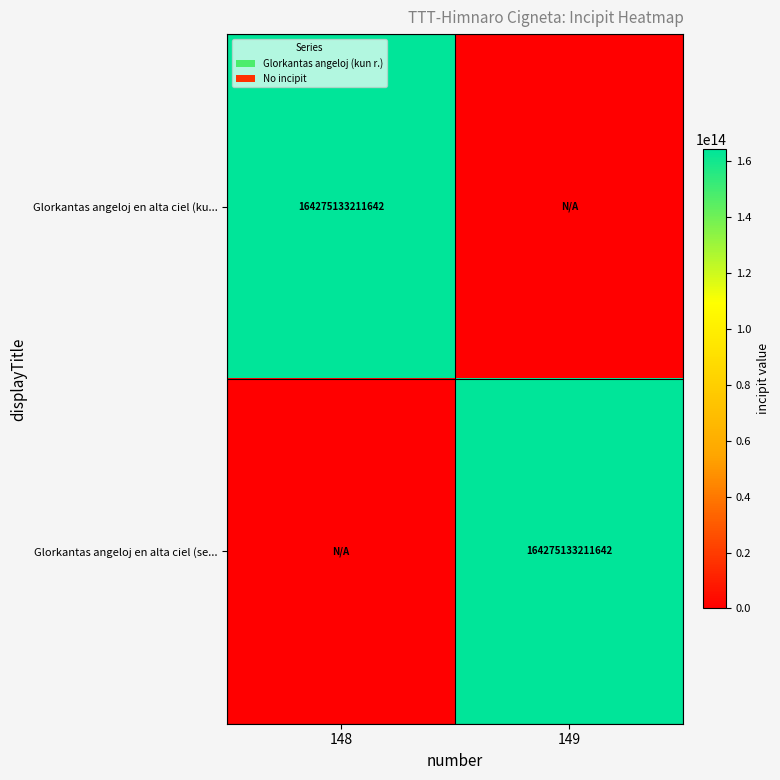

True or false: Glorkantas angeloj en alta ciel (se... has a value of 275944672485462 at 149.

False